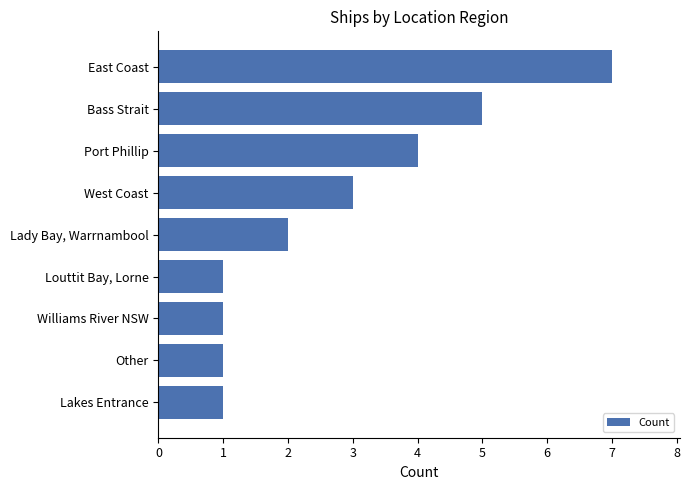

What is the approximate value at Bass Strait?

5